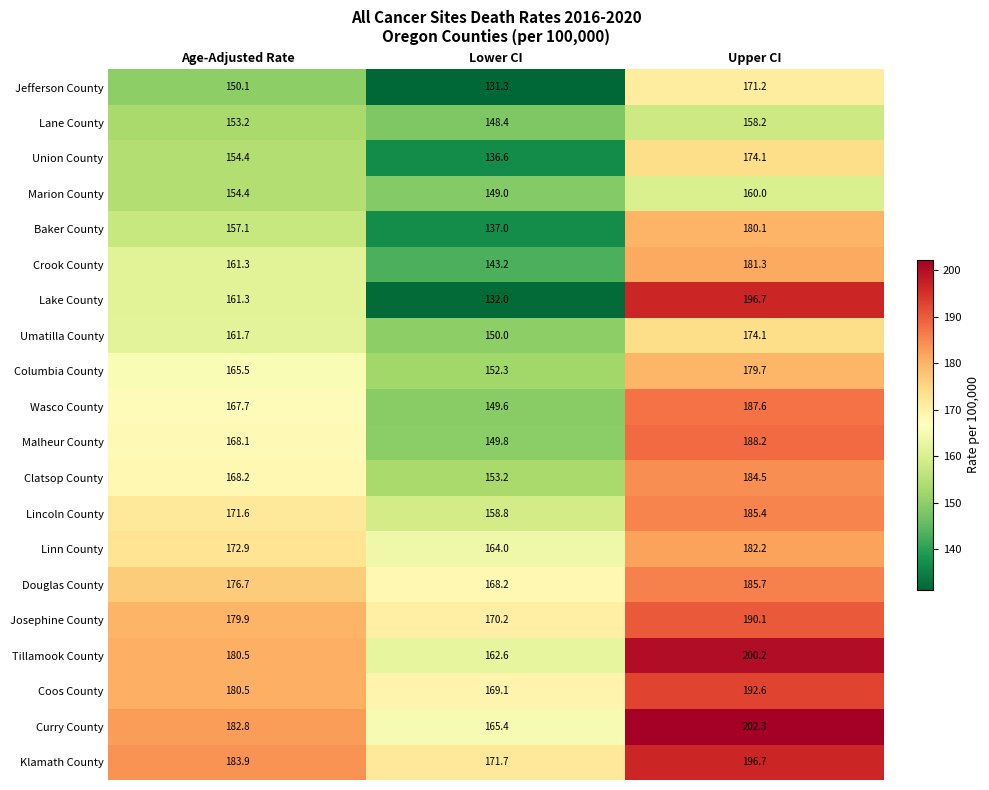

Where is Tillamook County nearest to the value 181?

Age-Adjusted Rate